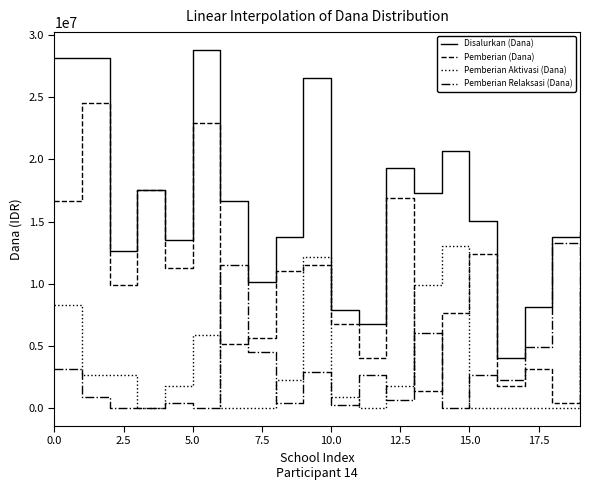

Does the chart display data point markers on the line(s)?

No